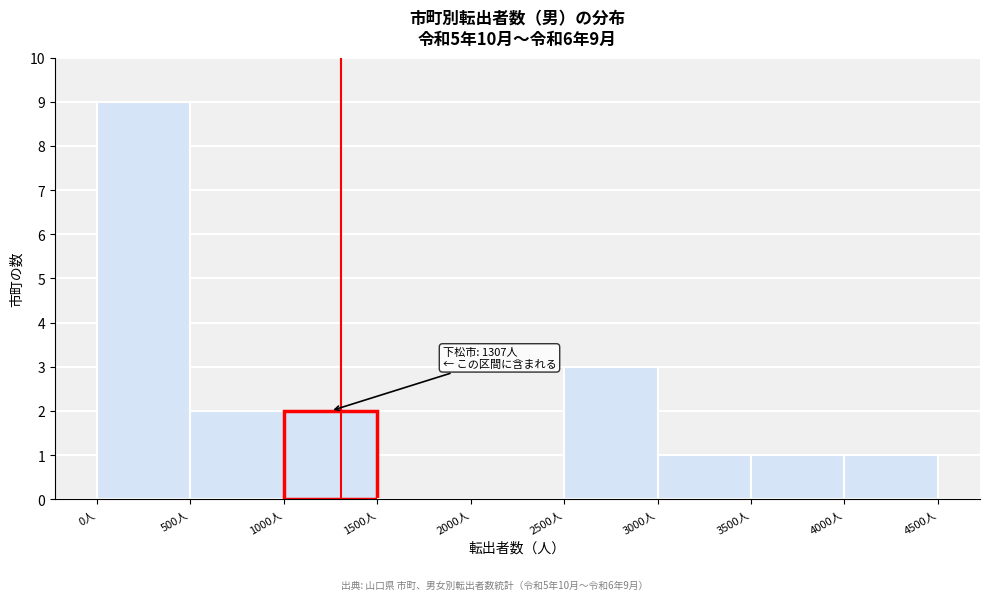

Over which range of the x-axis is the bar tallest?

0 to 500